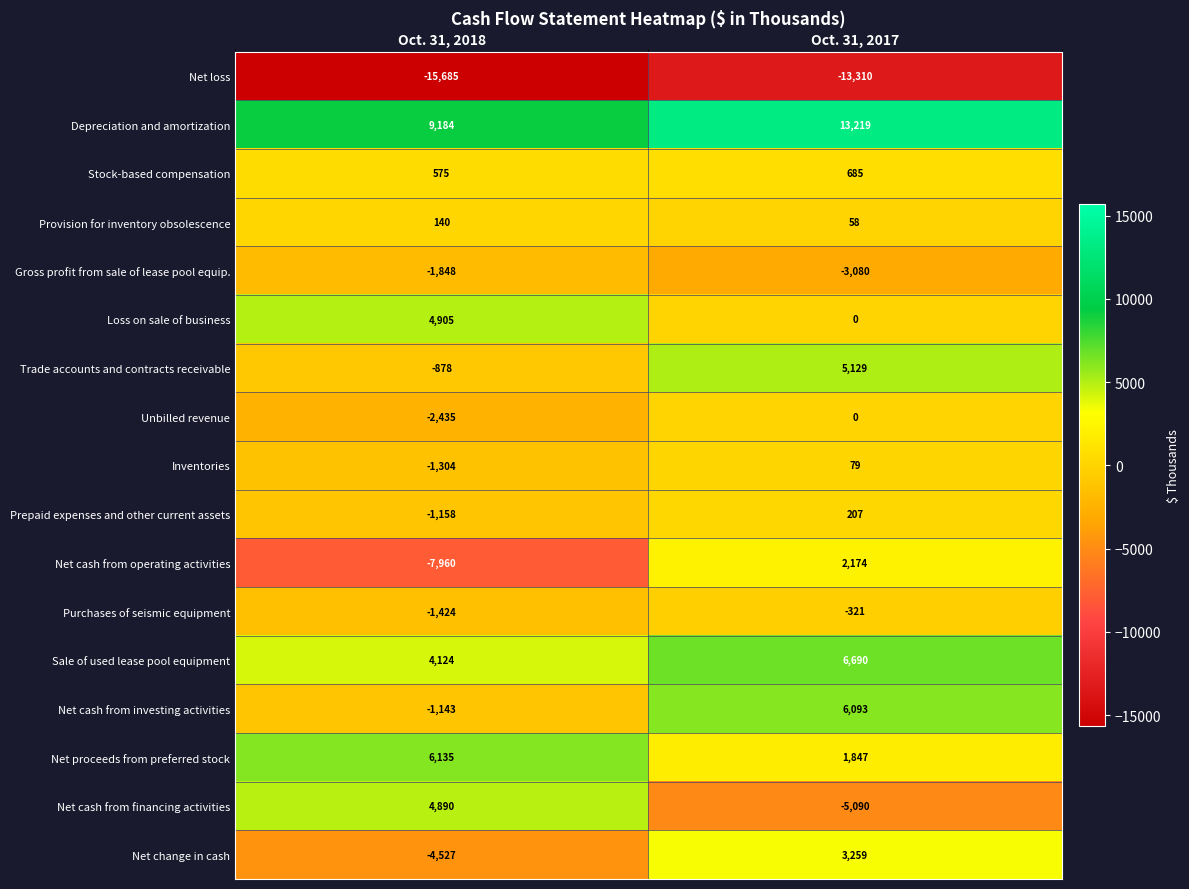

Read the Prepaid expenses and other current assets value at Oct. 31, 2017, to the nearest 10.

210